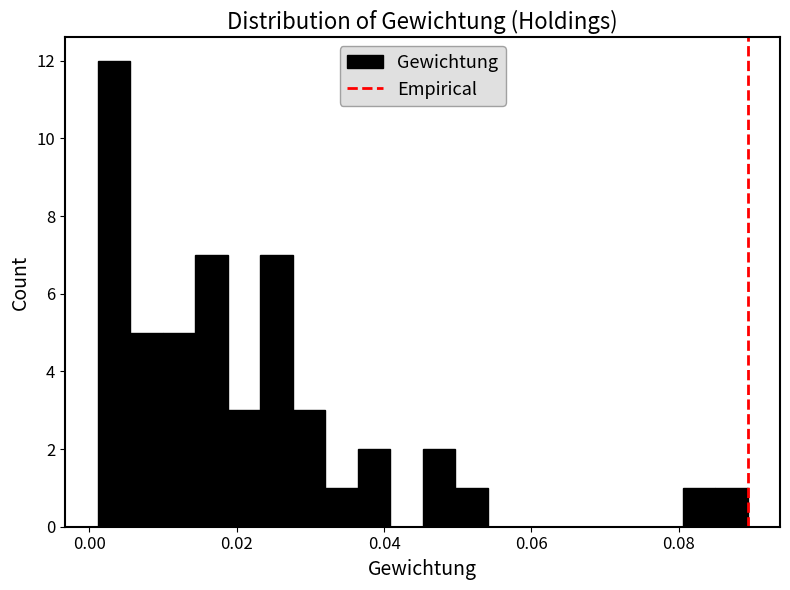

Around what value on the x-axis is the tallest bar? Give the approximate position of its centre, as read against the axis.

0.004